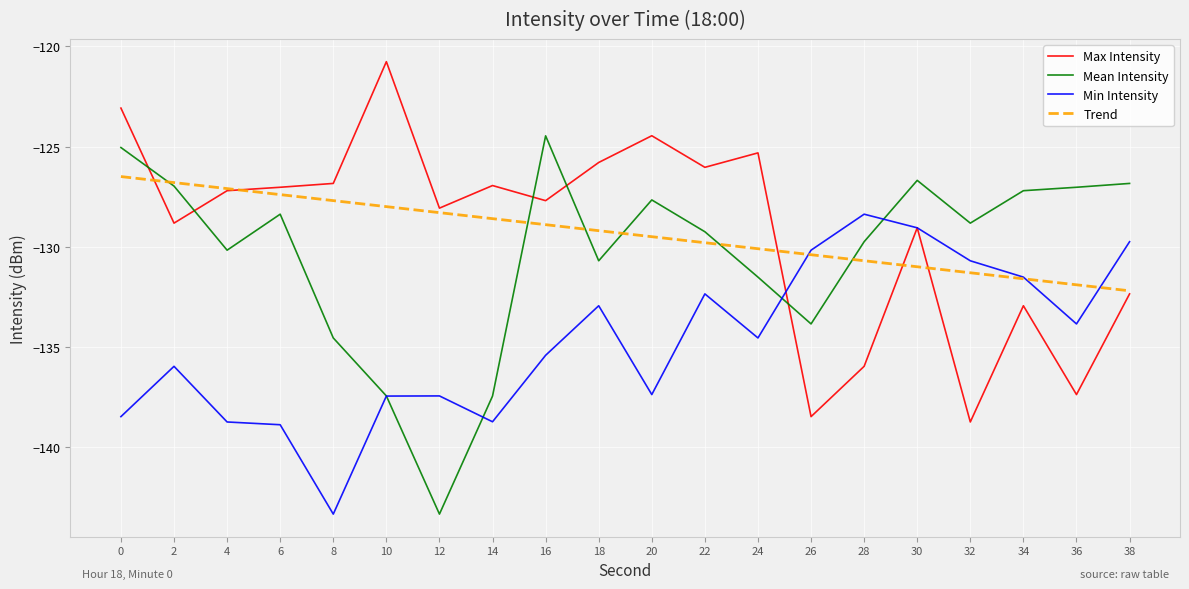

What is the approximate value of Max Intensity at 4?

-127.2